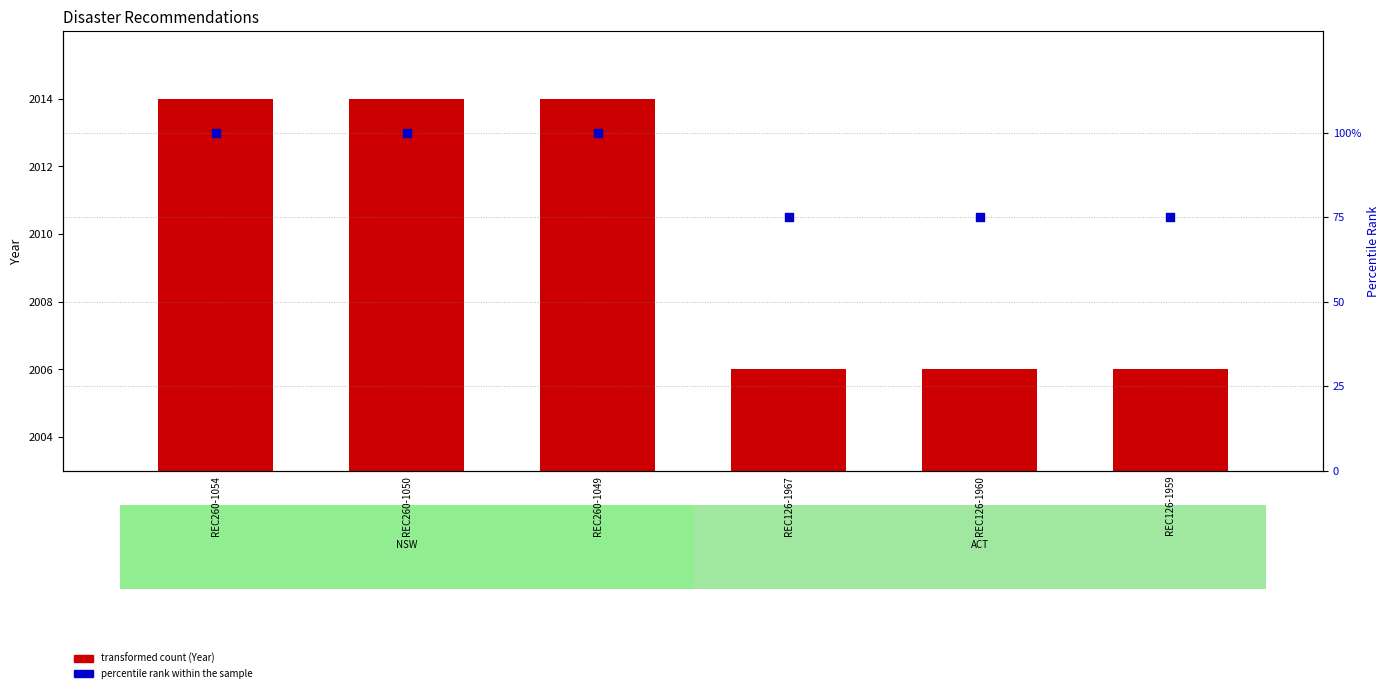

Which series contains the lowest Y value?

Year (transformed count)